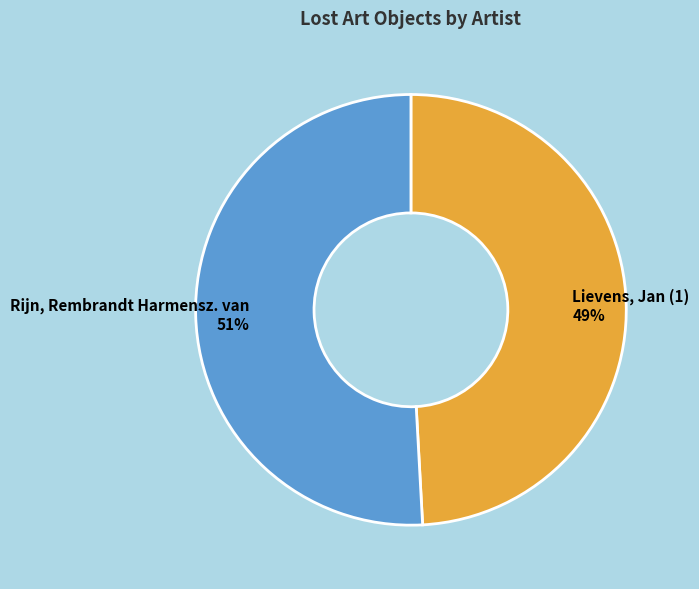

Approximately how many times larger is the value at Rijn, Rembrandt Harmensz. van compared to Lievens, Jan (1)?

1.0